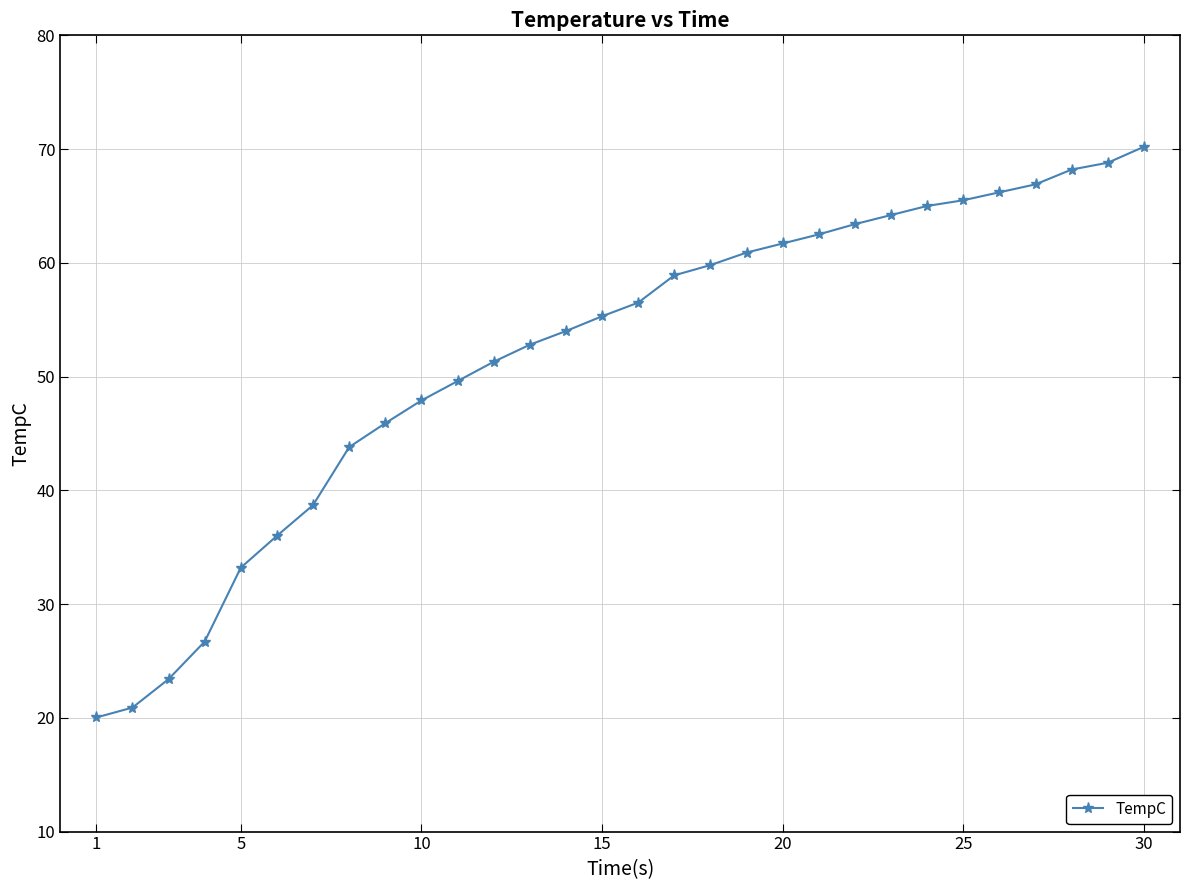

What is the difference between the maximum and minimum values?

50.2